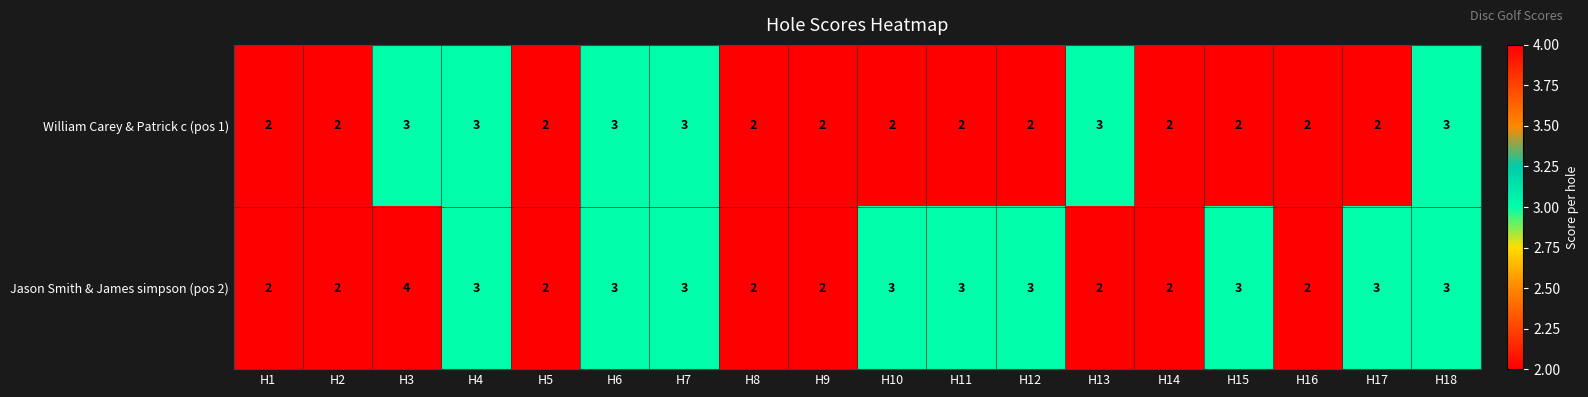

Is it true that Jason Smith & James simpson (pos 2) equals 2 at H14?

True